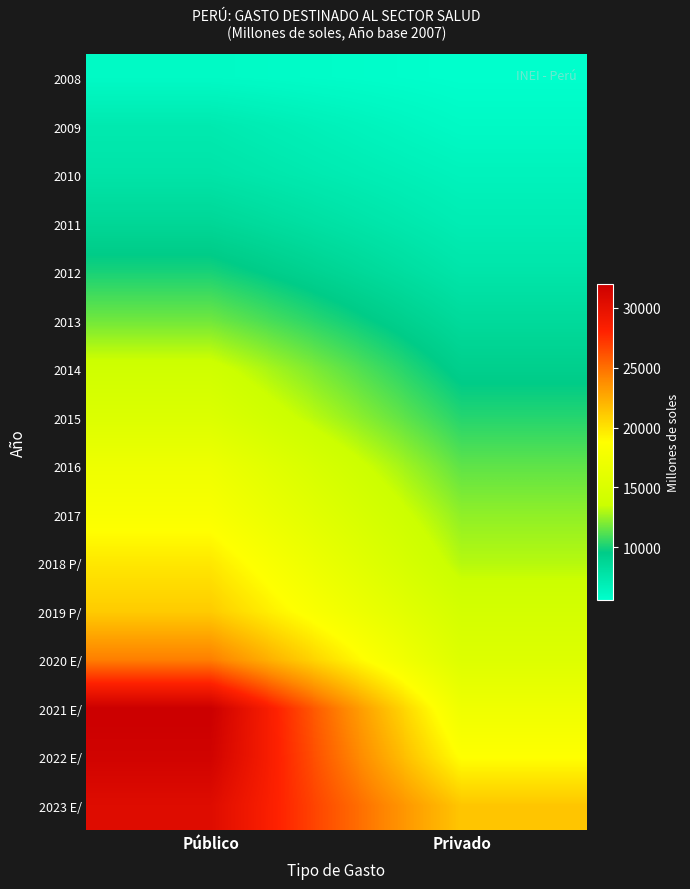

Reading left to right, extract all data points from this chart.

2008: Público=5998	Privado=5597
2009: Público=7253	Privado=6011
2010: Público=7715	Privado=6548
2011: Público=8700	Privado=7015
2012: Público=10023	Privado=7612
2013: Público=11731	Privado=8436
2014: Público=13922	Privado=9285
2015: Público=15188	Privado=10285
2016: Público=17124	Privado=11412
2017: Público=18264	Privado=12359
2018 P/: Público=19792	Privado=13095
2019 P/: Público=21067	Privado=14357
2020 E/: Público=24445	Privado=15363
2021 E/: Público=32000	Privado=17247
2022 E/: Público=31587	Privado=18753
2023 E/: Público=30546	Privado=21327